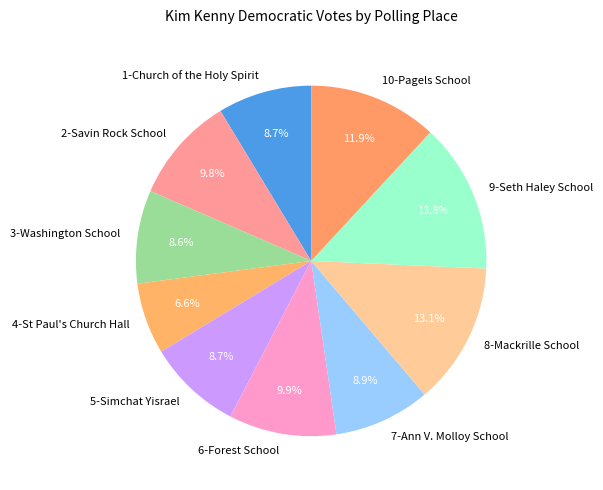

How many segments does this pie chart have?

10